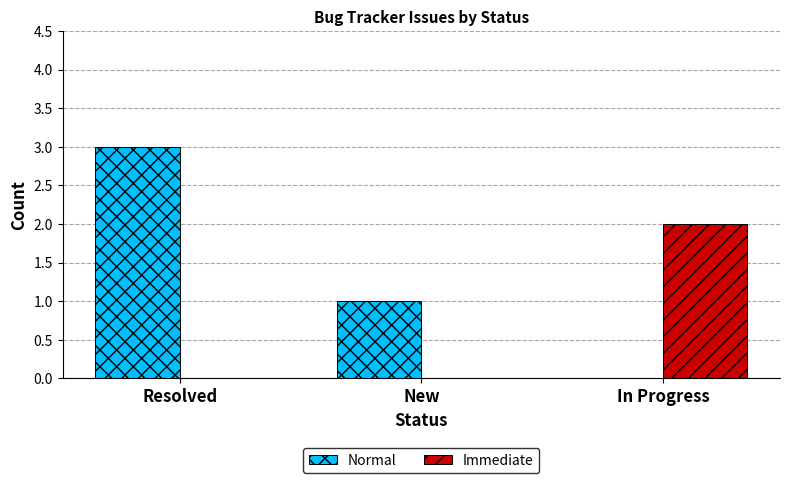

Is the value of Normal at New greater than the value of Immediate at New?

Yes